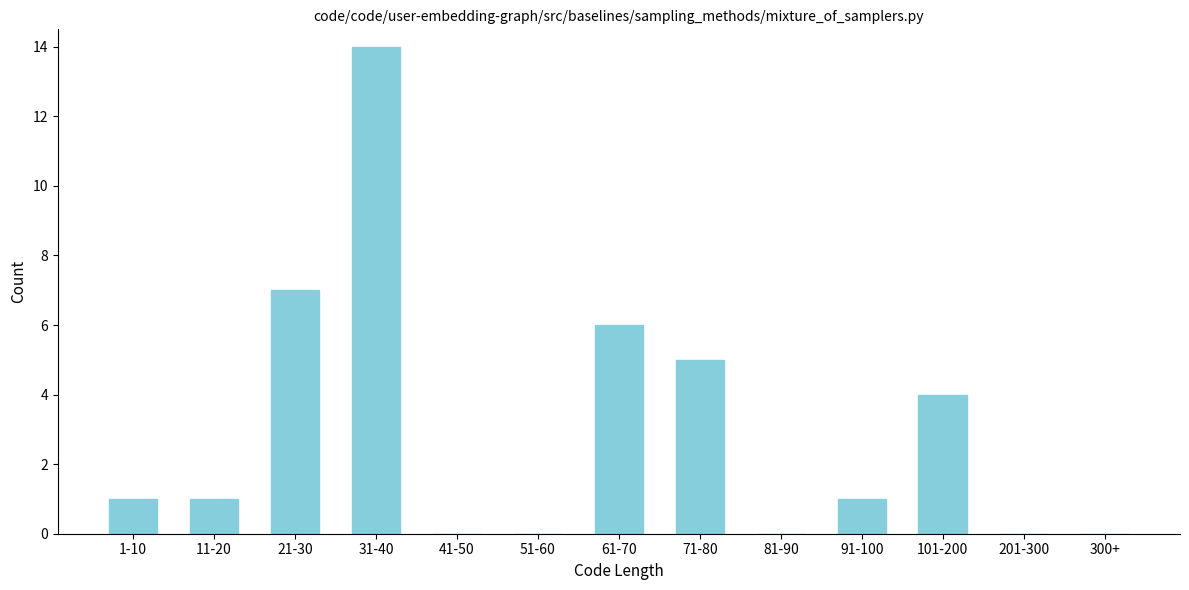

Reading left to right, what are all the values shown in this chart?

1-10=1	11-20=1	21-30=7	31-40=14	41-50=0	51-60=0	61-70=6	71-80=5	81-90=0	91-100=1	101-200=4	201-300=0	300+=0